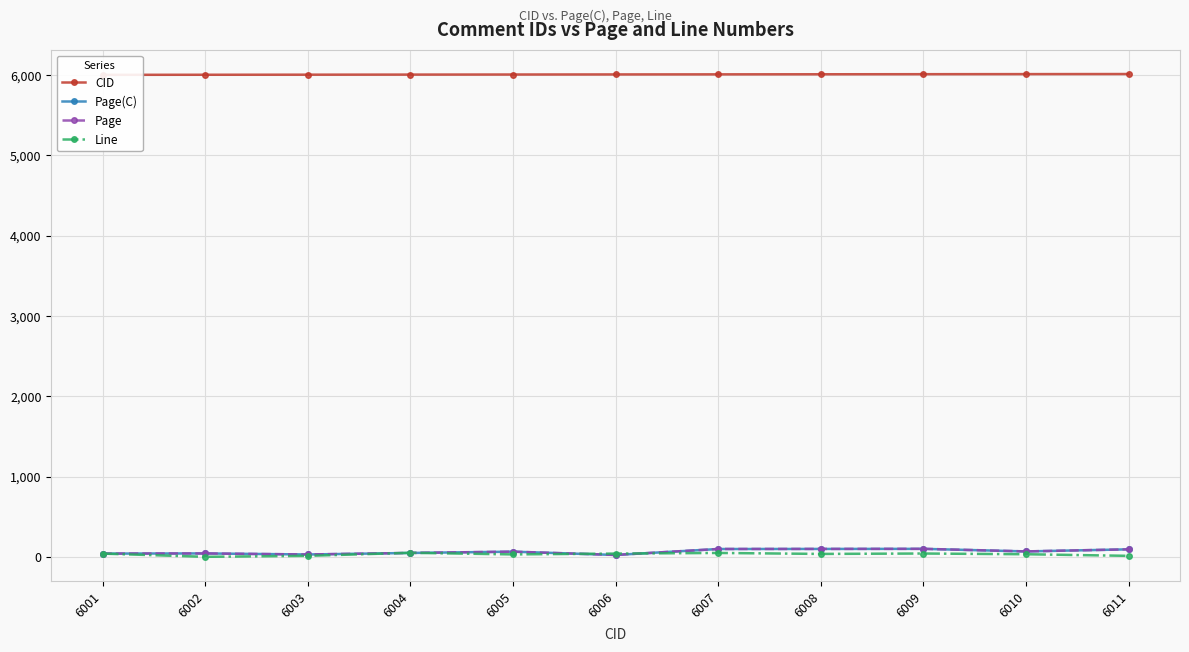

What is the average value of the Page(C) series?

67.6